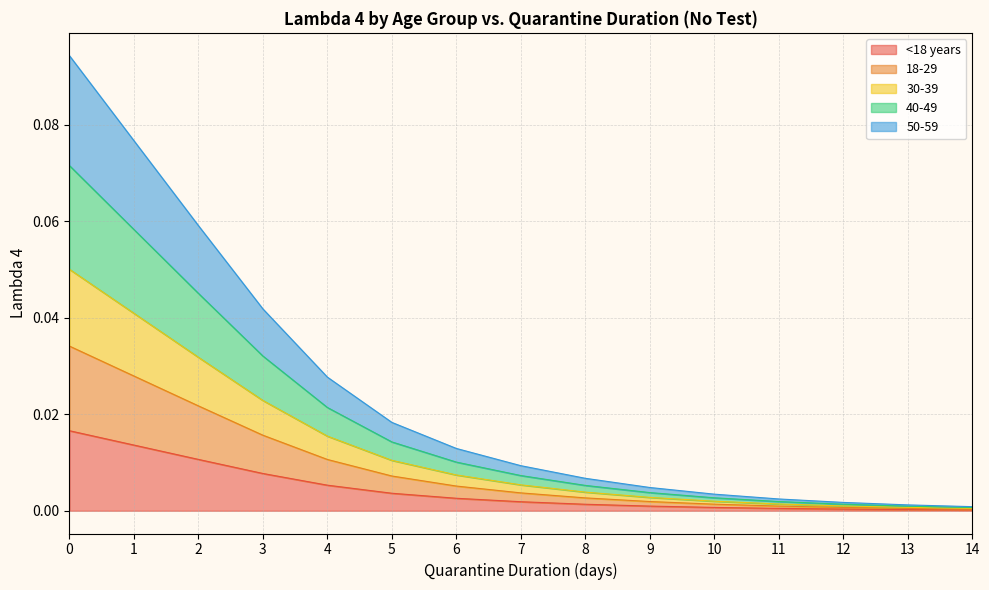

List the labels in order of 40-49 value, largest first.

0, 1, 2, 3, 4, 5, 6, 7, 8, 9, 10, 11, 12, 13, 14